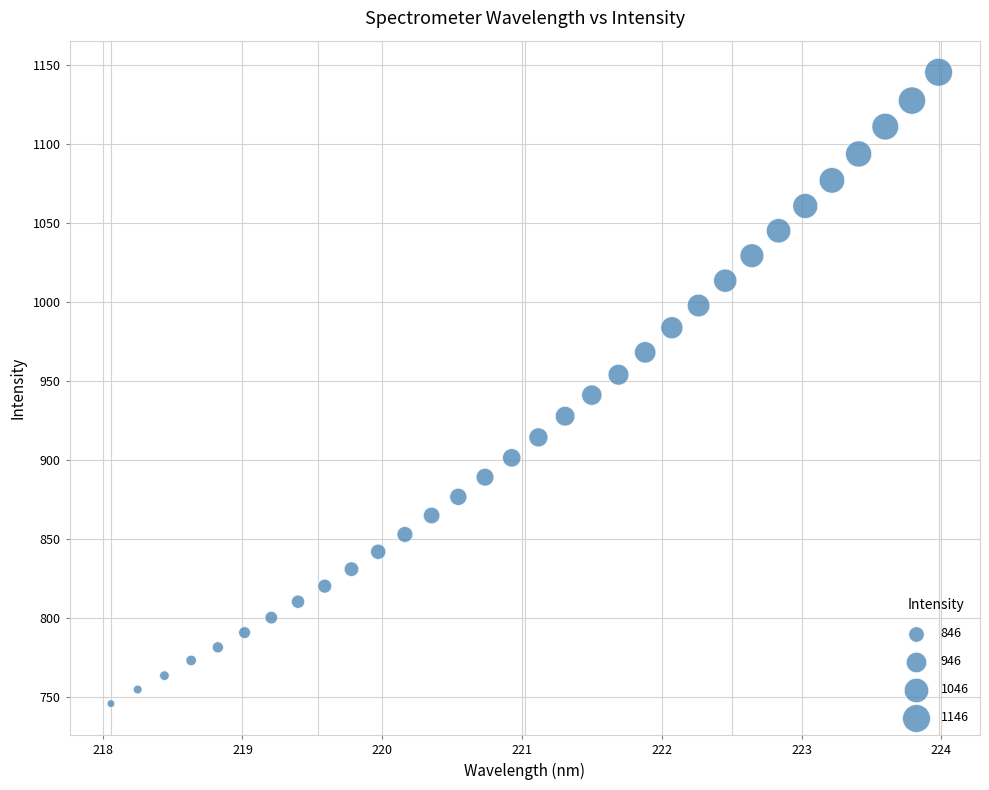

What is the range of Y values (max minus min)?

400.0